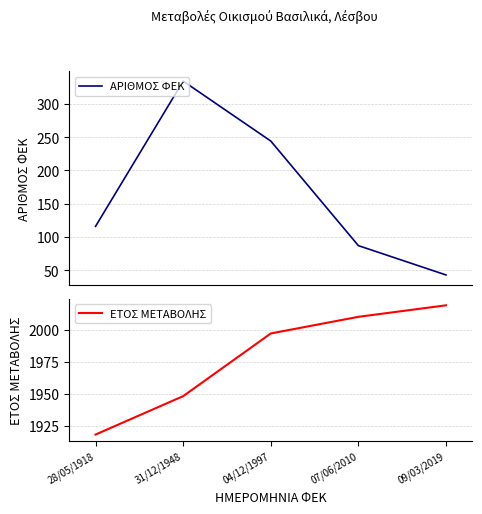

The value of ΑΡΙΘΜΟΣ ΦΕΚ at 09/03/2019 is 43. True or false?

True